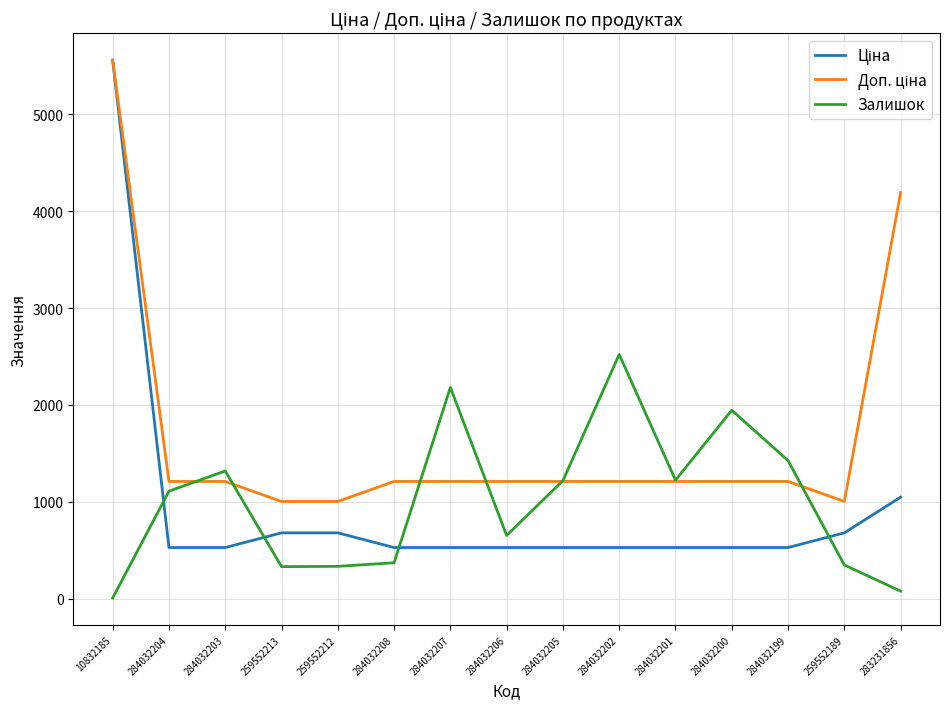

What is the total value across all series at 284032201?

2962.9